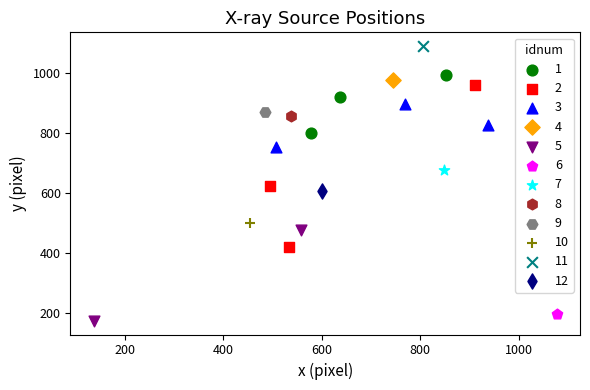

What are all the series names shown in the legend?

1, 2, 3, 4, 5, 6, 7, 8, 9, 10, 11, 12